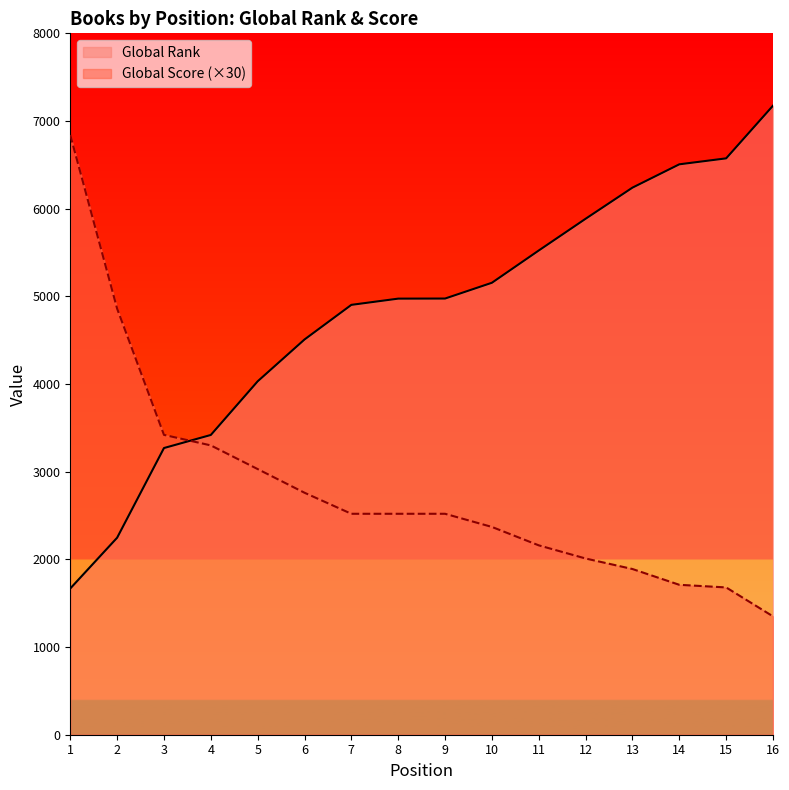

Between which two adjacent categories do Global Score and Global Rank first intersect?

3 and 4